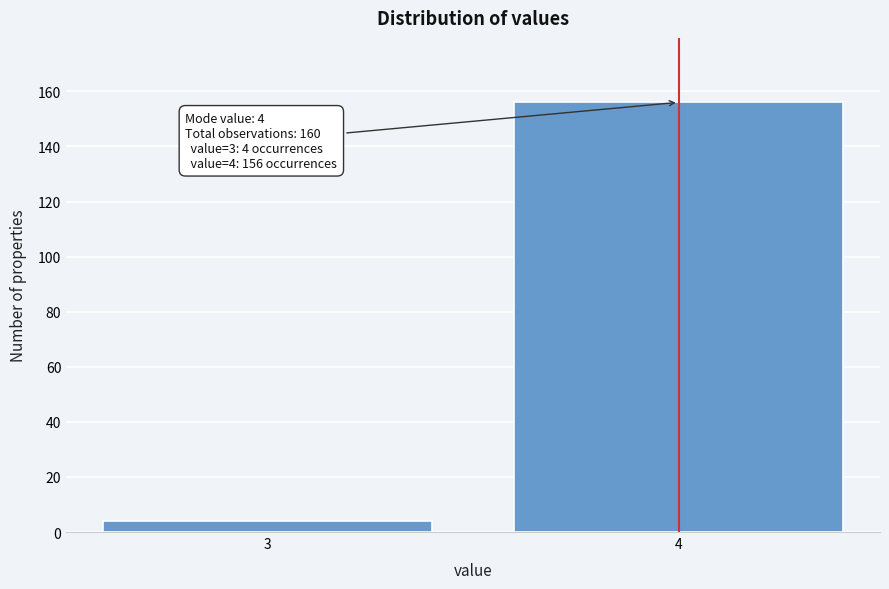

Reading right to left, what are all the values shown in this chart?

156	4